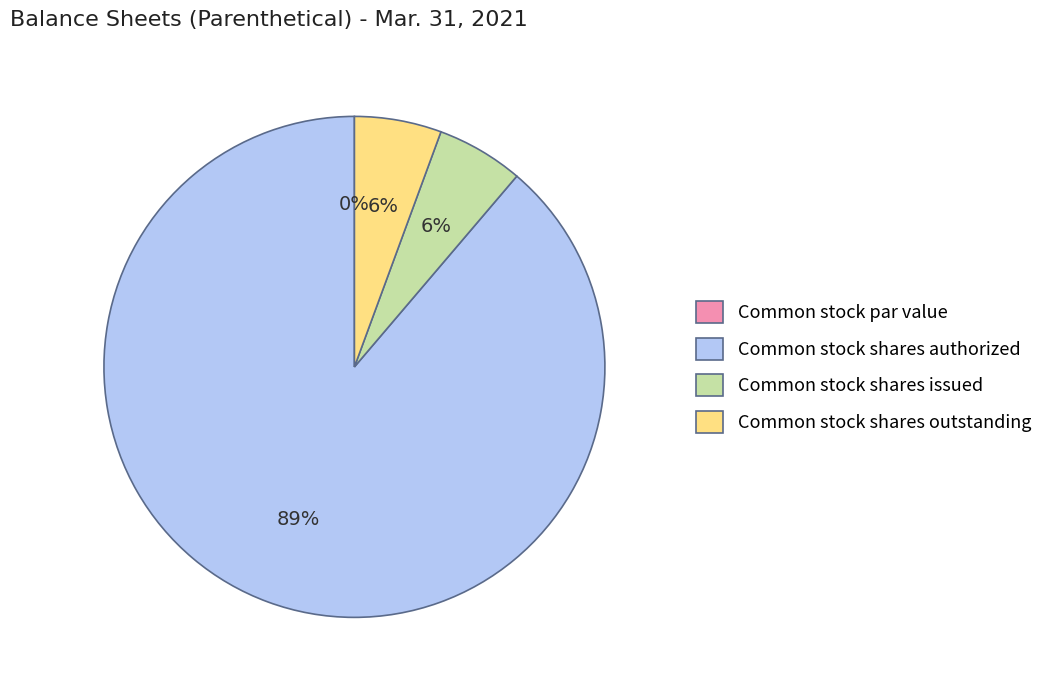

Does Common stock shares issued account for over 50% of the chart?

No